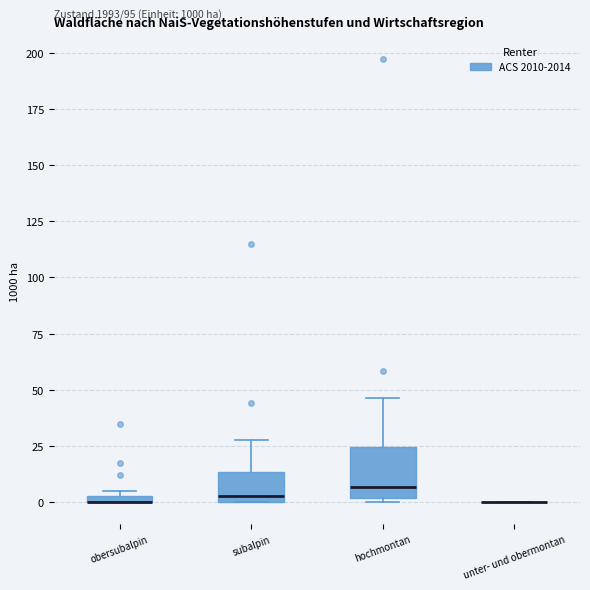

Comparing the boxes themselves (not the whiskers), which one is the tallest?

hochmontan